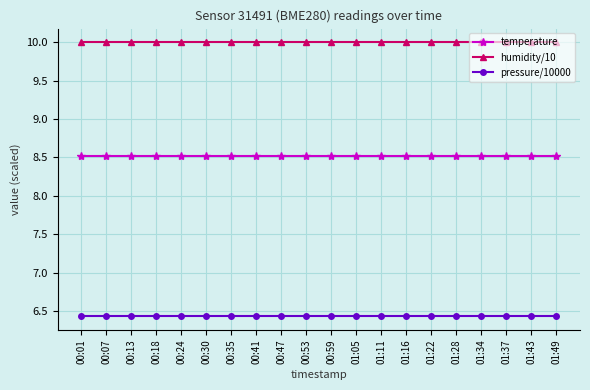

What is the spread (max minus min) of values at 01:16?

3.6